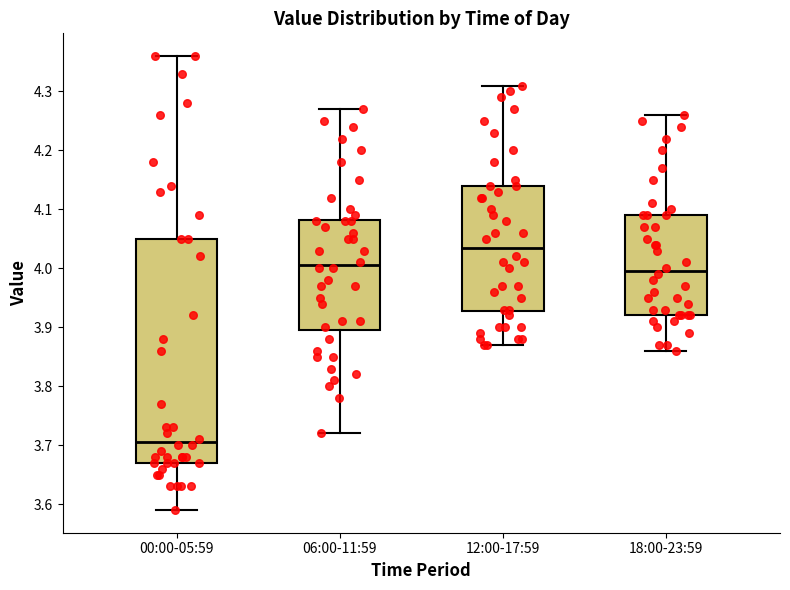

Reading left to right, transcribe this box plot: for each box, give where its median line is, the range the box spans, and where its two whiskers end, as read against the y-axis. The values are not printed on the chart, so give them approximately, as read against the axis.

00:00-05:59: median 3.71, box 3.67 to 4.05, whiskers 3.59 to 4.36
06:00-11:59: median 4.01, box 3.90 to 4.08, whiskers 3.72 to 4.27
12:00-17:59: median 4.04, box 3.93 to 4.14, whiskers 3.87 to 4.31
18:00-23:59: median 4.00, box 3.92 to 4.09, whiskers 3.86 to 4.26